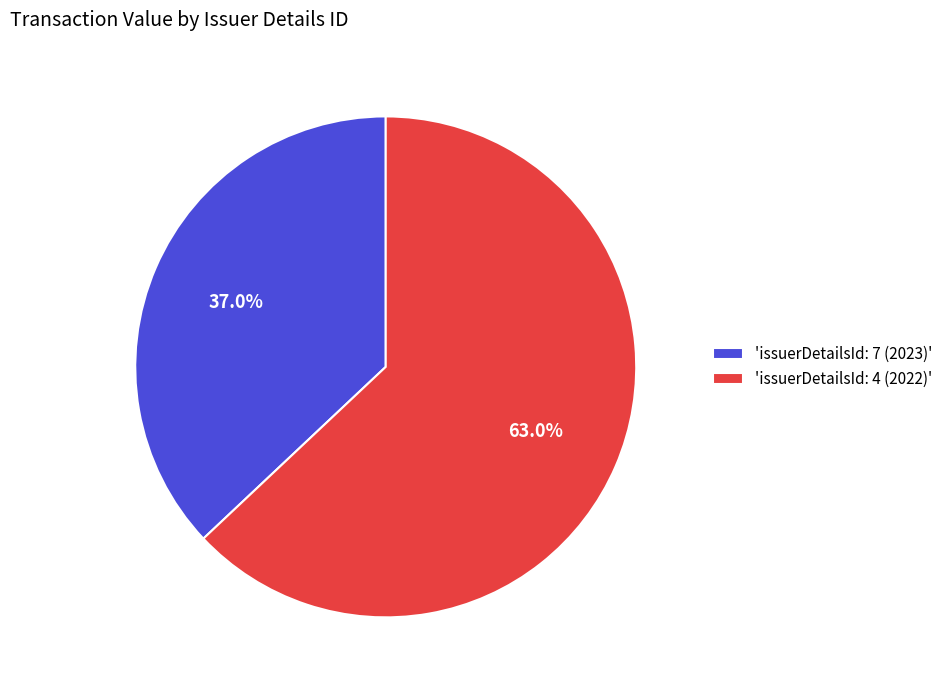

Which slice is the largest?

'issuerDetailsId: 4 (2022)'